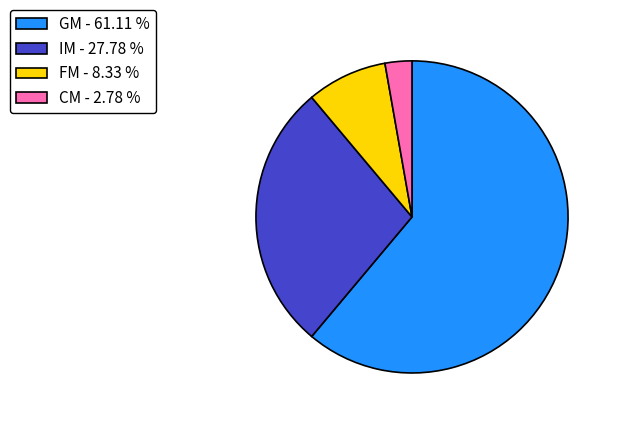

What is the ratio of the value at GM - 61.11 % to the value at CM - 2.78 %?

22.0